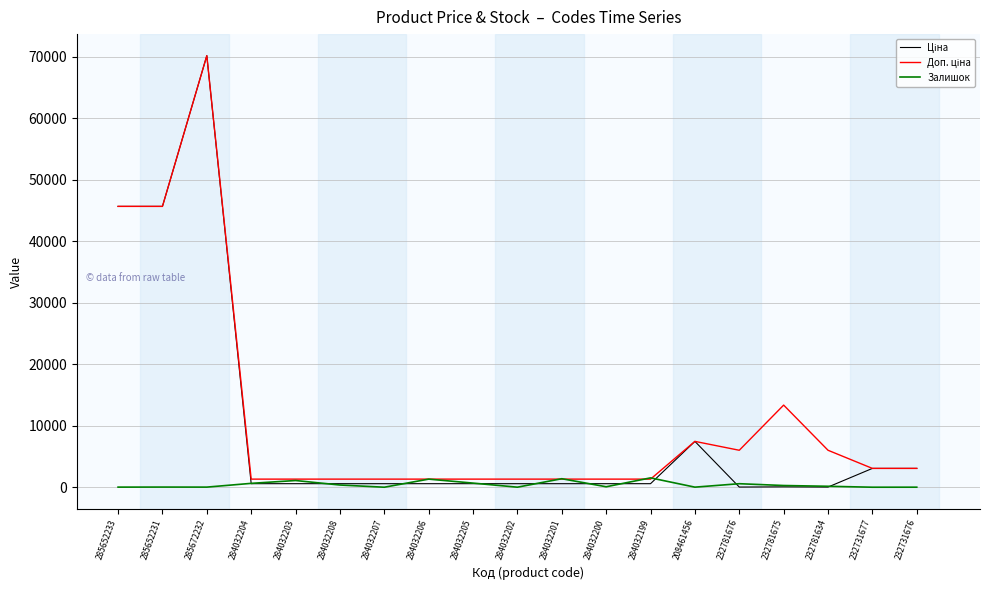

What position from the right is 232731677?

2